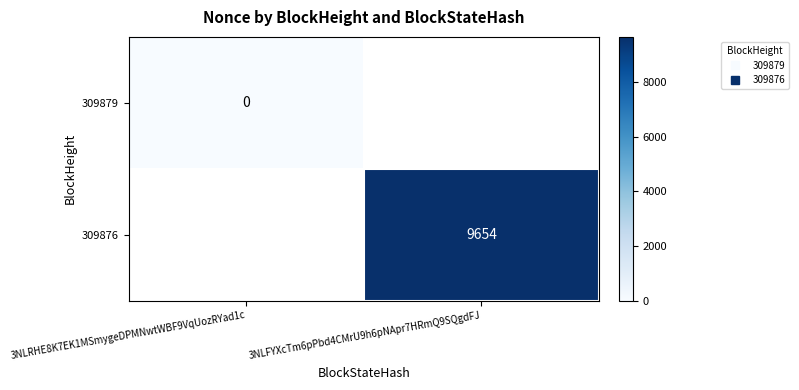

List the labels in order of 309876 value, largest first.

3NLRHE8K7EK1MSmygeDPMNwtWBF9VqUozRYad1c, 3NLFYXcTm6pPbd4CMrU9h6pNApr7HRmQ9SQgdFJ